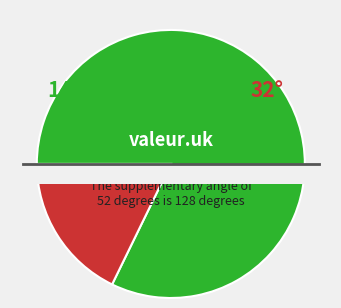

Is the sum of 34 and 22 greater than half?

No